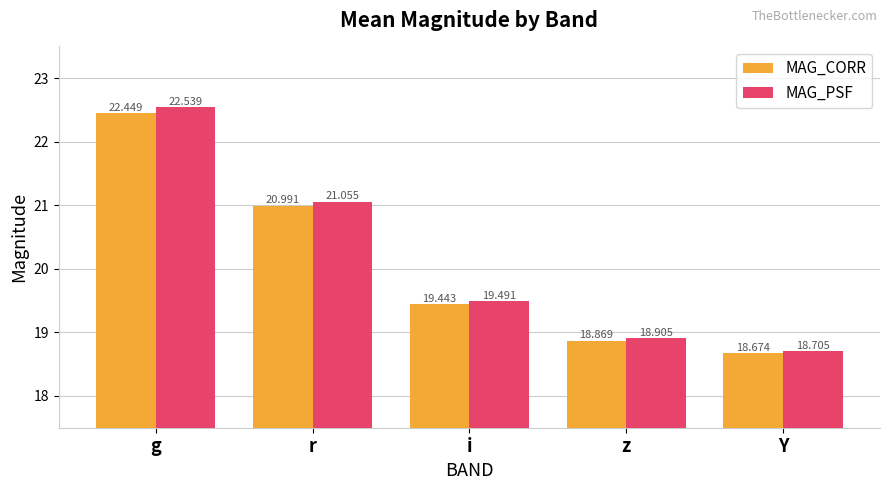

What is the average value of the MAG_PSF series?

20.1